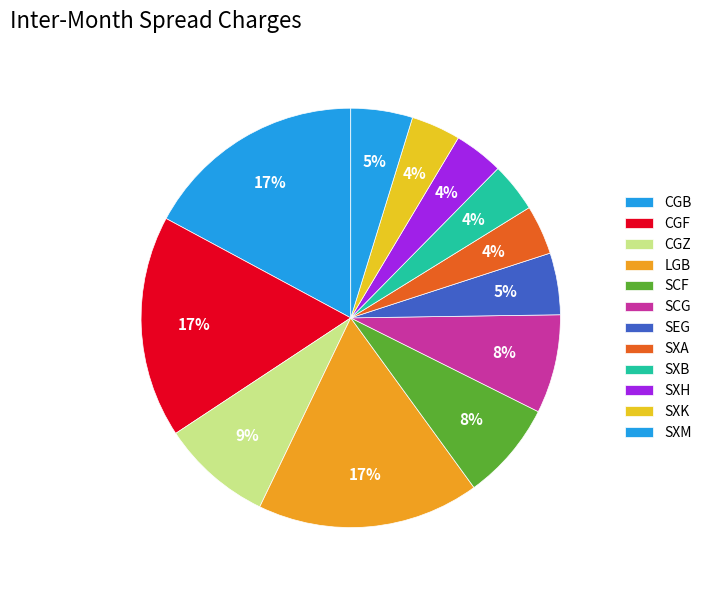

Does any single category account for the majority?

No